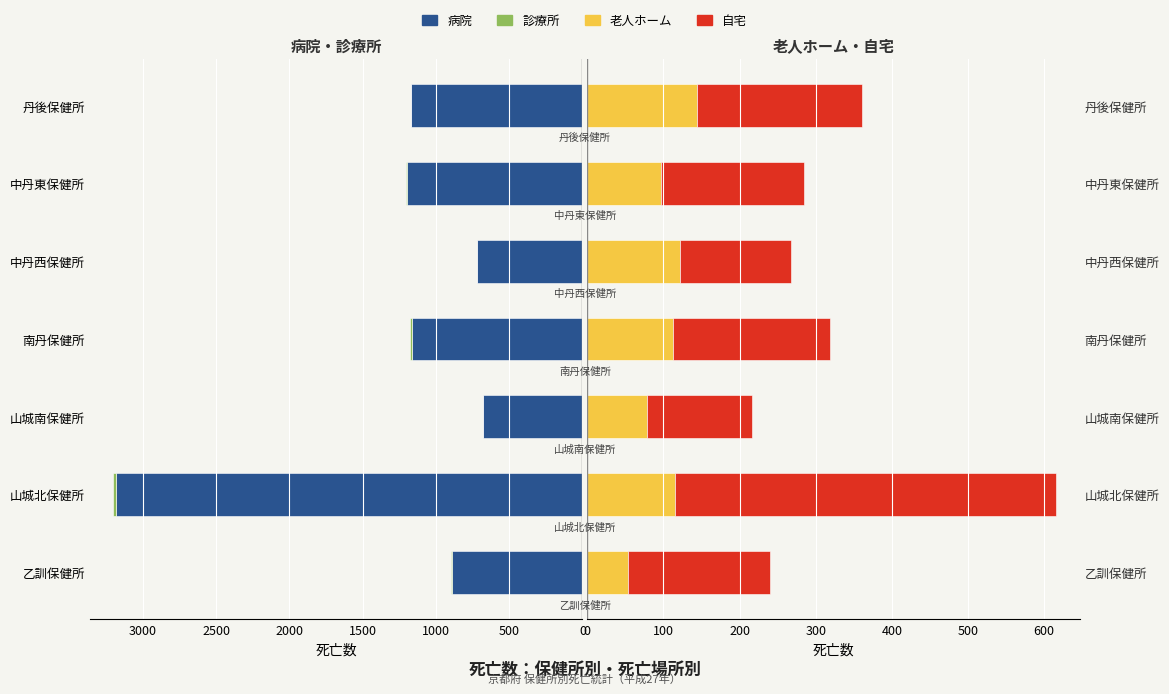

What is the maximum value for 老人ホーム?

144